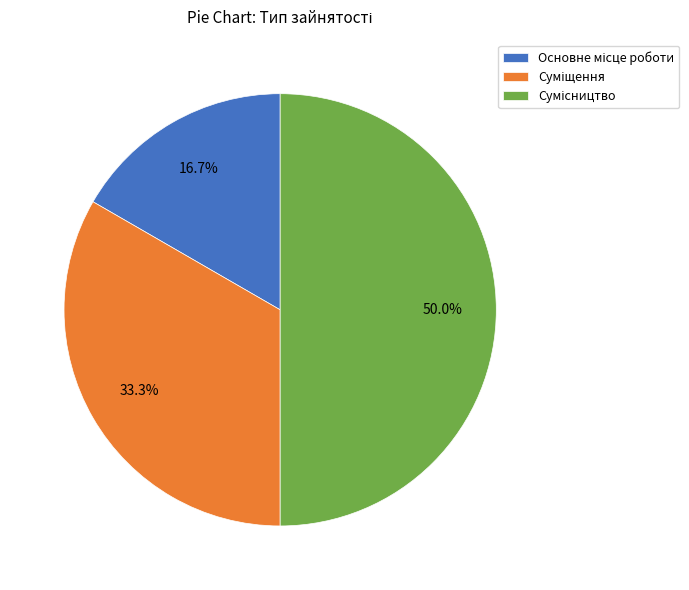

Does Сумісництво account for over 50% of the chart?

No